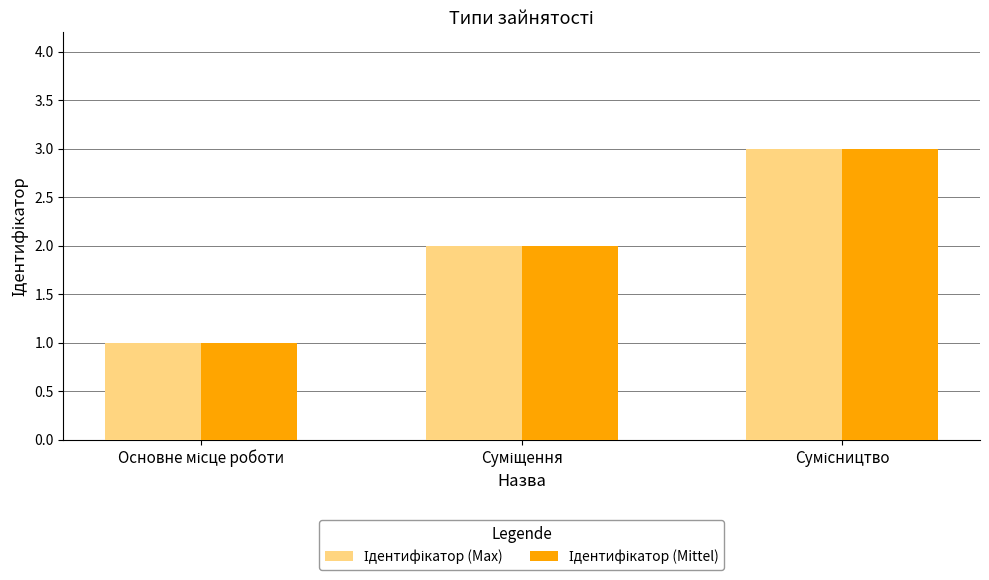

Are the bars grouped side by side (vs. stacked)?

Yes